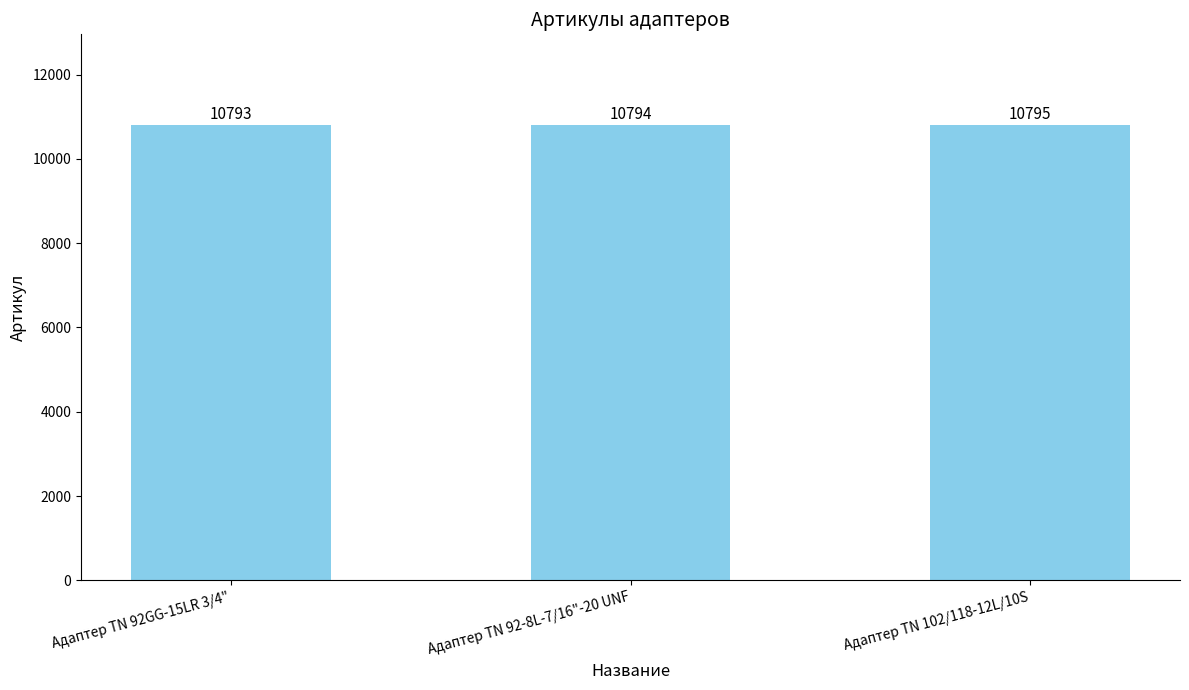

At which category does the chart reach its peak across all series?

Адаптер ТN 102/118-12L/10S